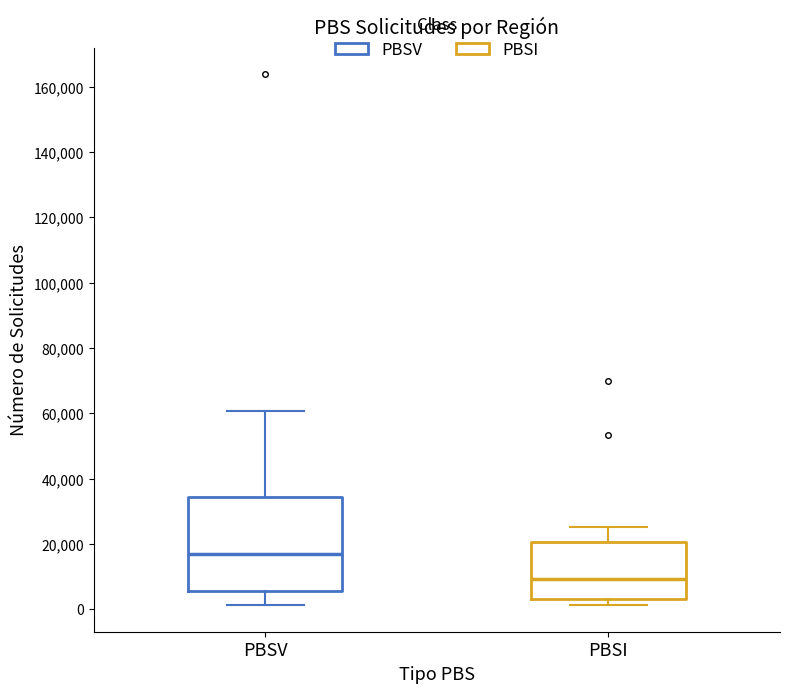

Where does the upper whisker of the box for PBSI end on the y-axis? The values are not printed on the chart, so give them approximately, as read against the axis.

26000